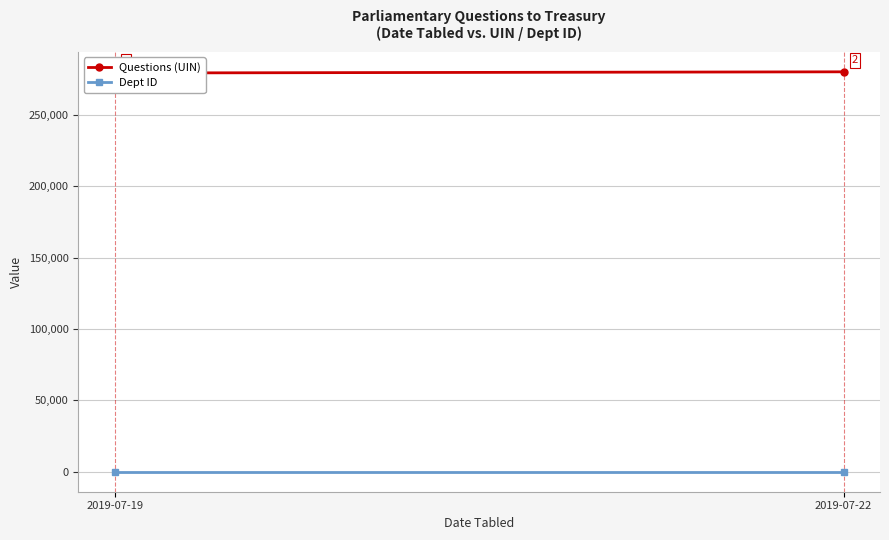

List the series in order of their overall mean, lowest first.

Dept ID, Questions (UIN)